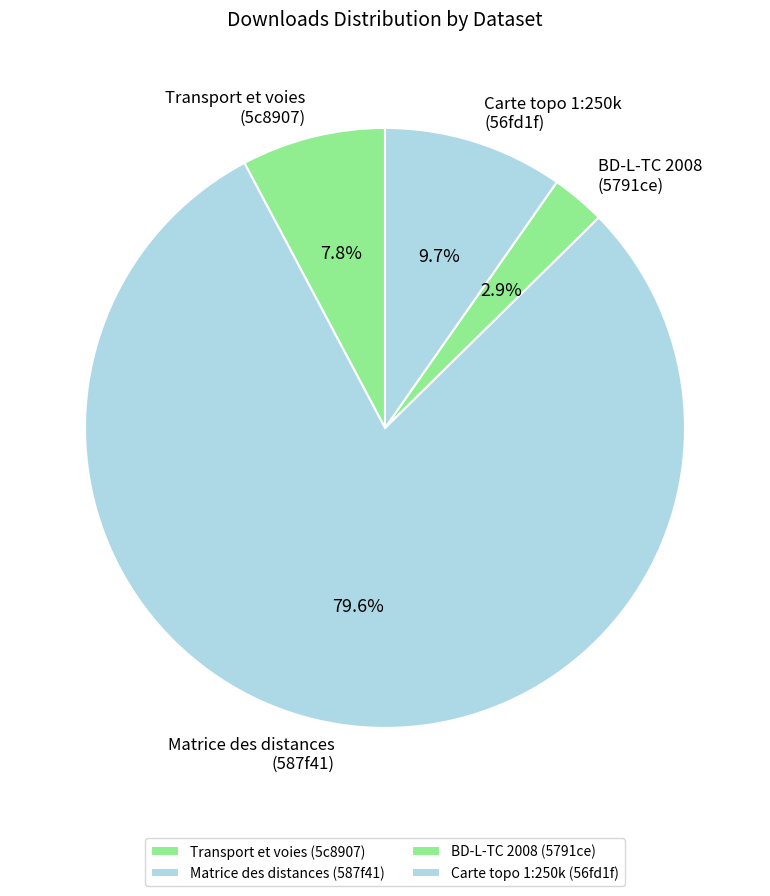

Which slice represents more than half of the pie?

Matrice des distances (587f41)